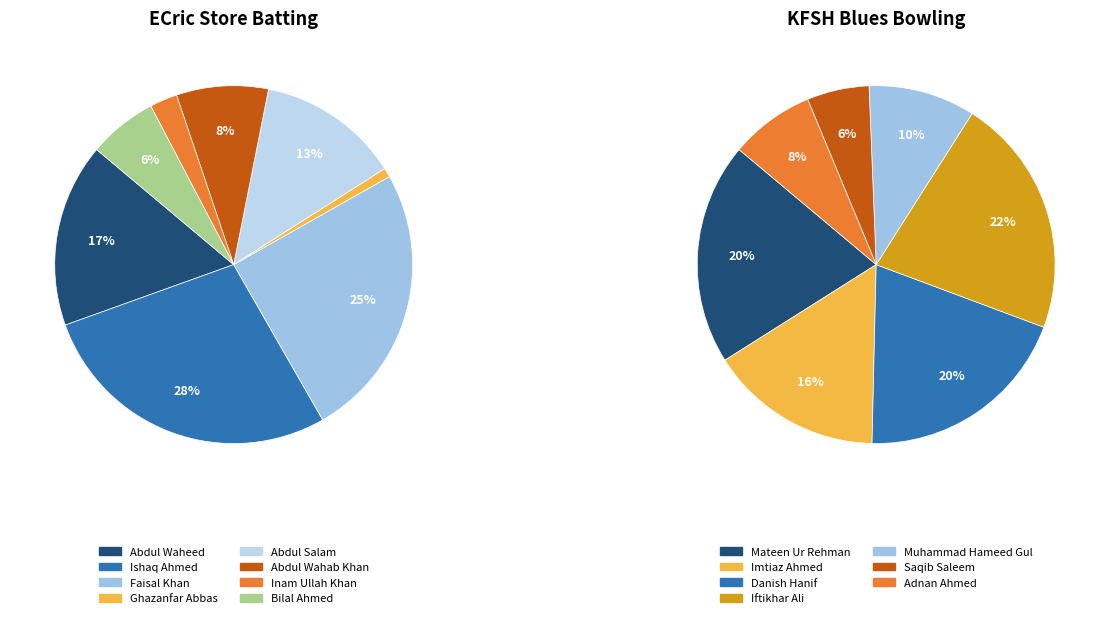

Is Ghazanfar Abbas the majority of the pie?

No